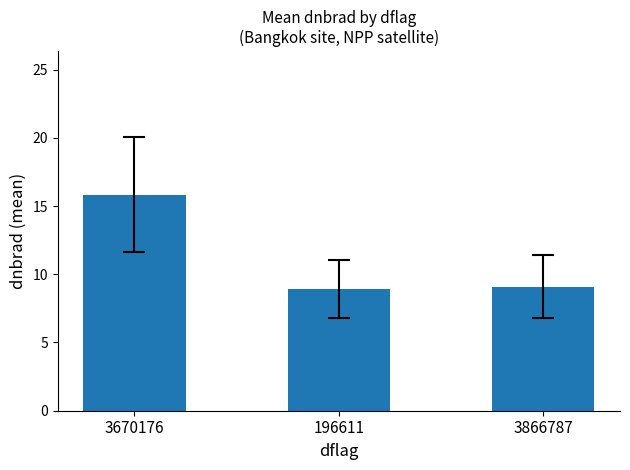

What is the difference between the values at 3866787 and 196611?

0.2